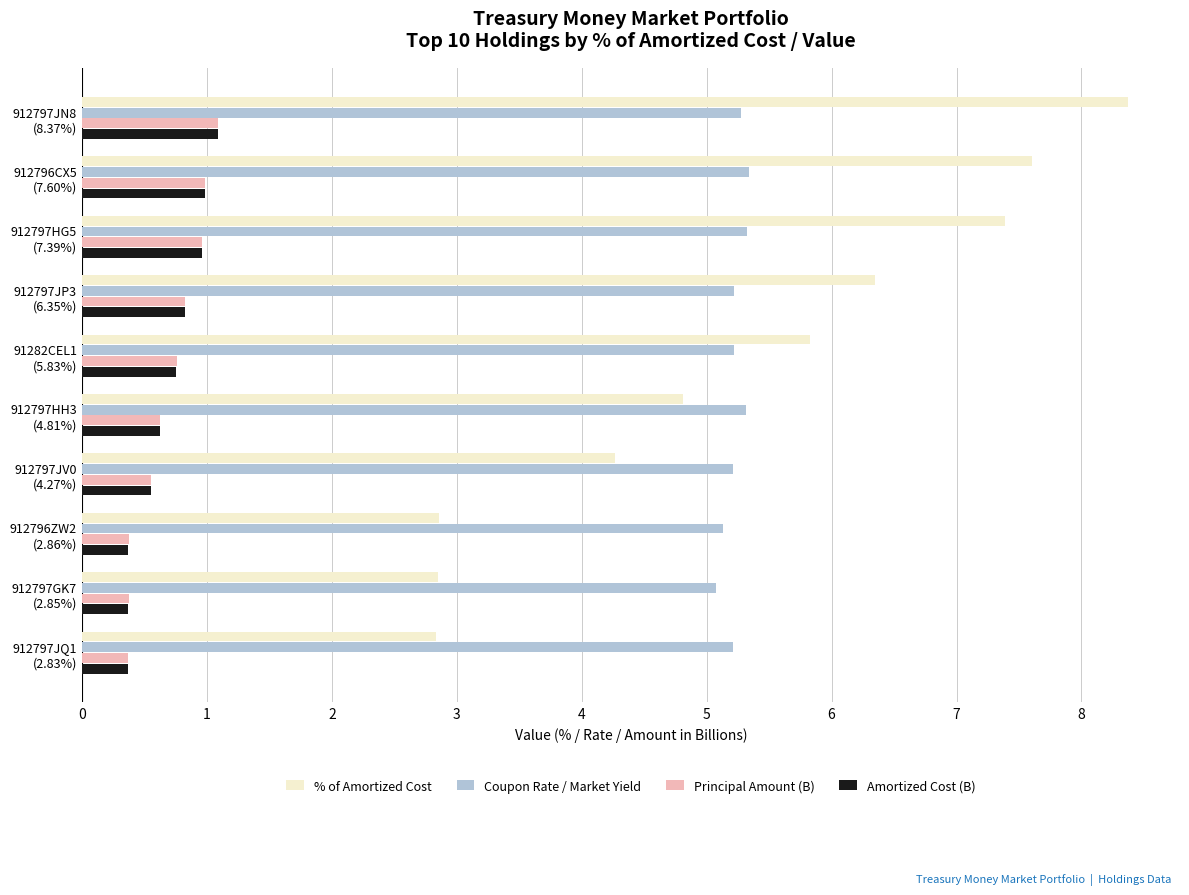

Which series has the largest range (max minus min)?

% of Amortized Cost